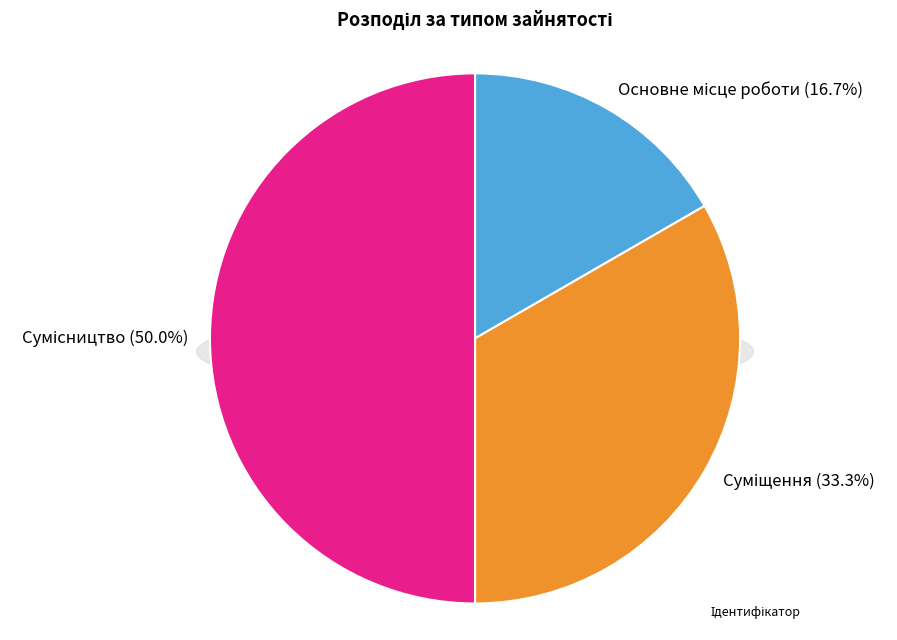

What percentage do Суміщення and Сумісництво together represent?

83.3%